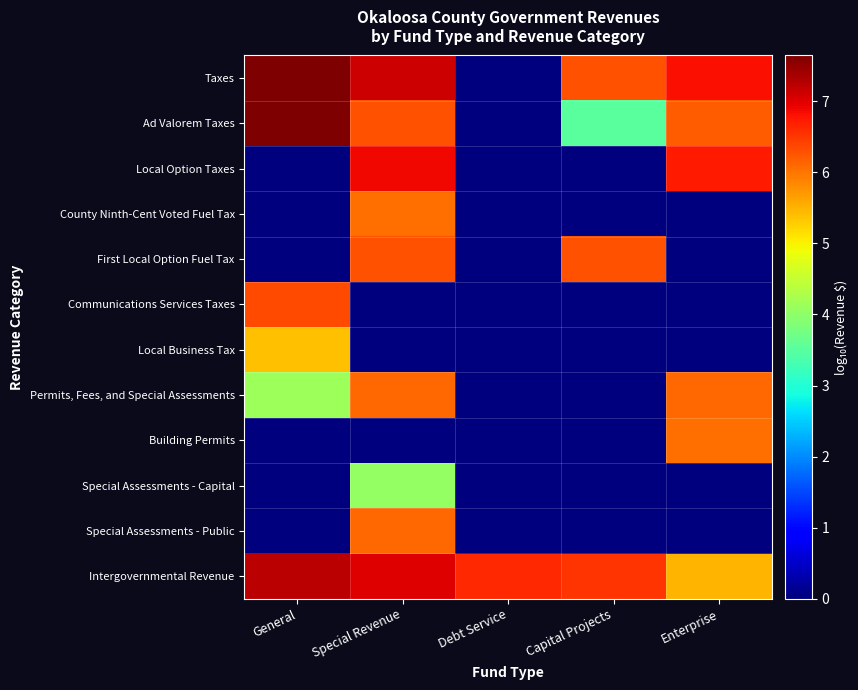

At Special Revenue, list the series in order from largest to smallest.

Taxes, Intergovernmental Revenue, Local Option Taxes, Ad Valorem Taxes, First Local Option Fuel Tax, Permits, Fees, and Special Assessments, Special Assessments - Public, County Ninth-Cent Voted Fuel Tax, Special Assessments - Capital, Communications Services Taxes, Local Business Tax, Building Permits